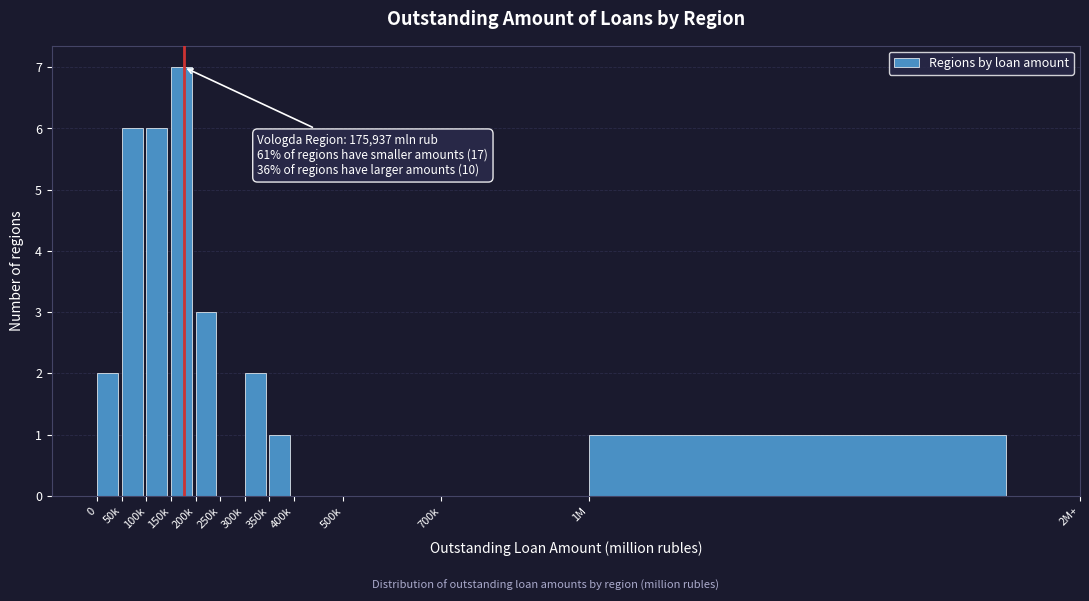

Reading left to right, transcribe all the data shown in this chart.

0=2	50k=6	100k=6	150k=7	200k=3	250k=0	300k=2	350k=1	400k=0	500k=0	700k=0	1M=1